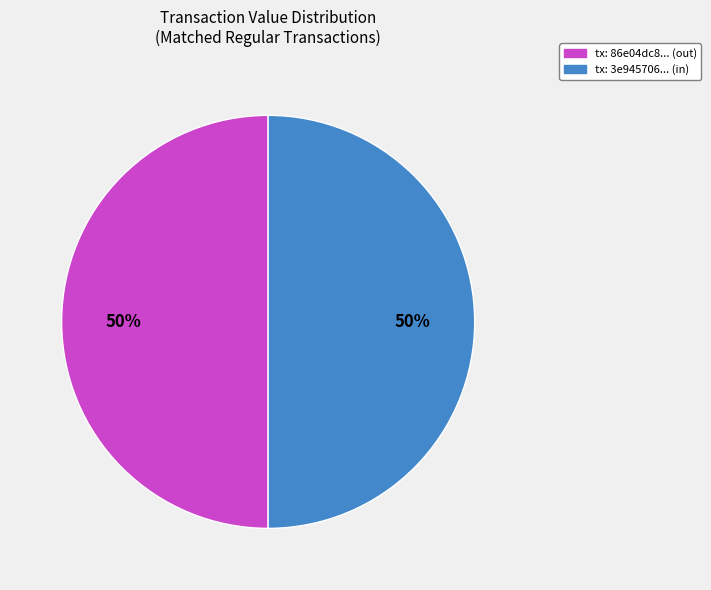

To the nearest percent, what is the average slice percentage?

50%